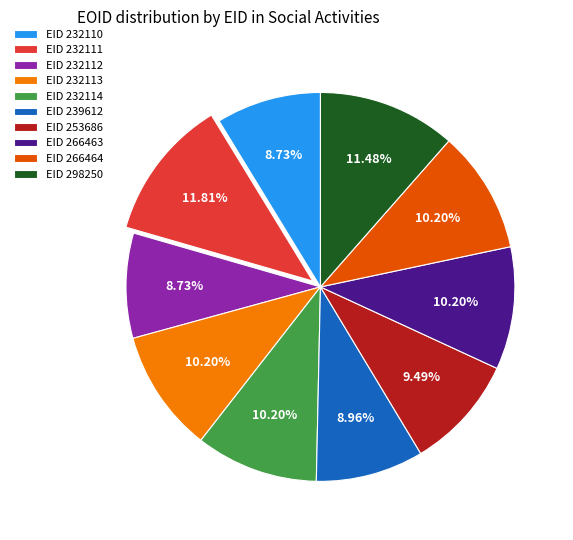

Approximately how many times larger is the value at EID 232114 compared to EID 266464?

1.0